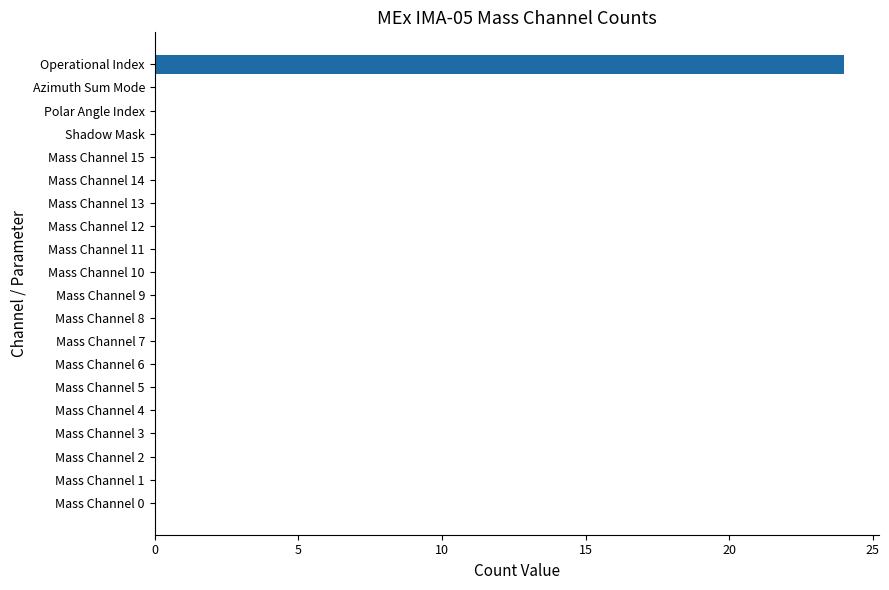

Are the bars horizontal?

Yes